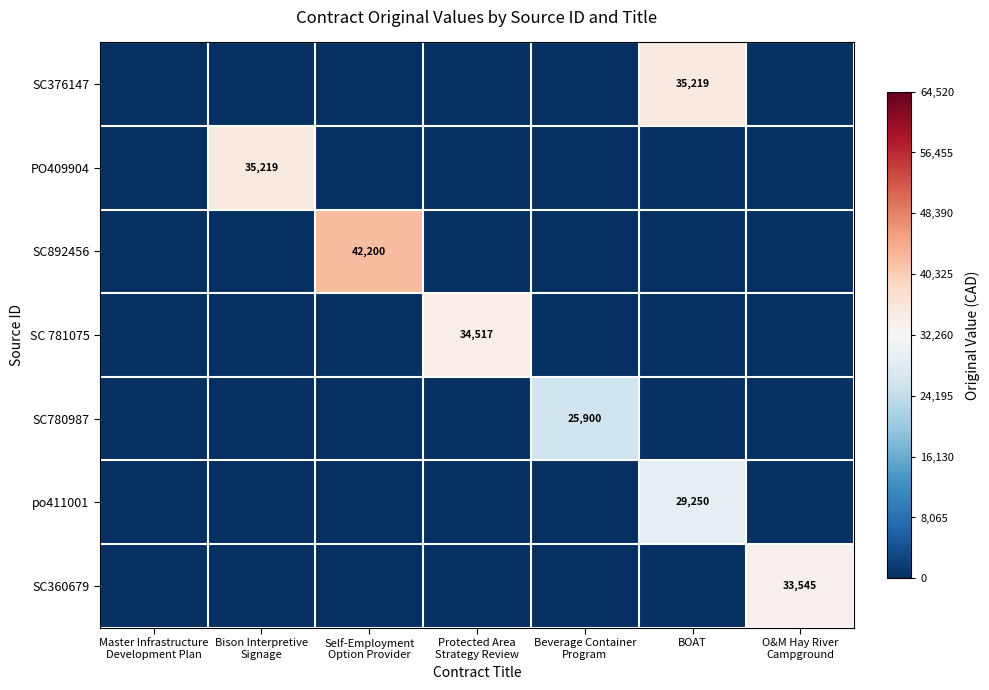

List the series in order of their peak value, lowest first.

SC780987, po411001, SC360679, SC 781075, SC376147, PO409904, SC892456